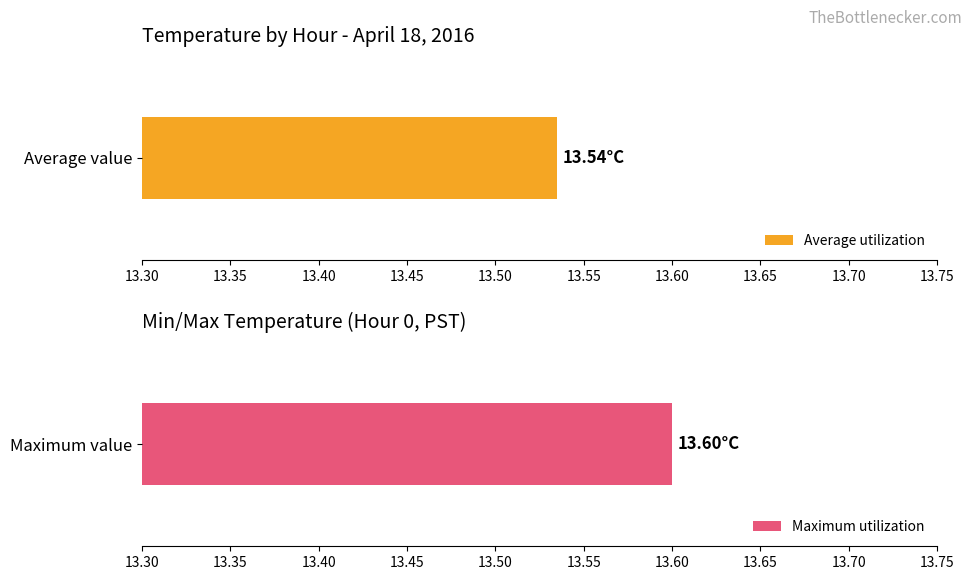

What is the value of the Maximum utilization bar at the 9th from the left?

13.6